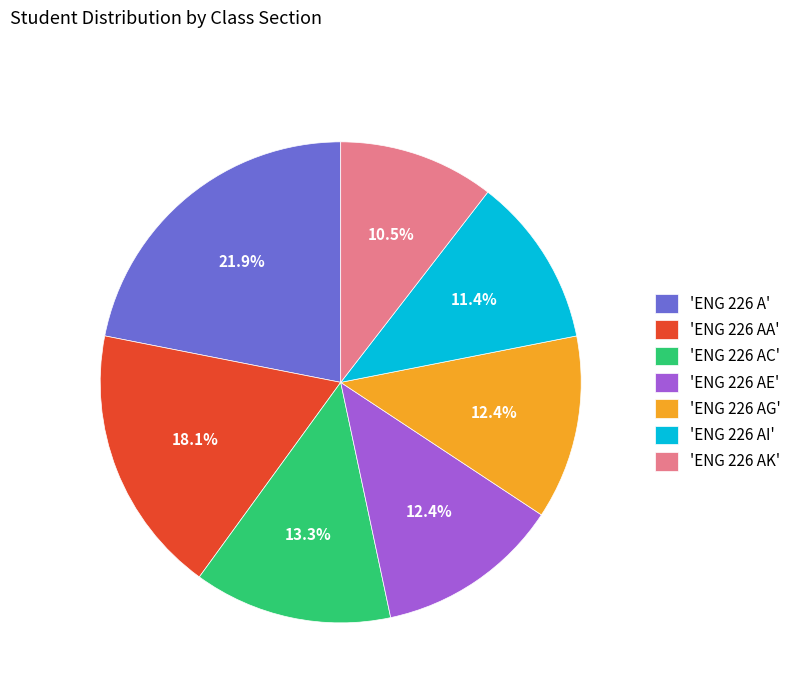

How many segments does this pie chart have?

7